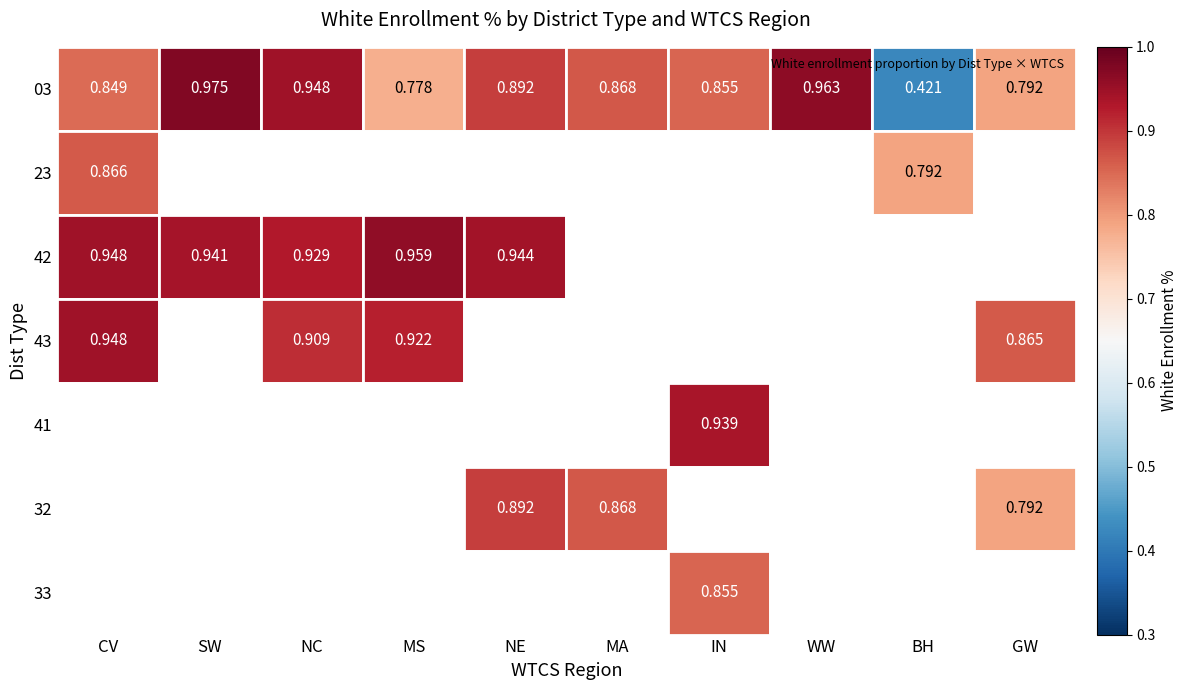

How many positive values does the 32 series have?

3